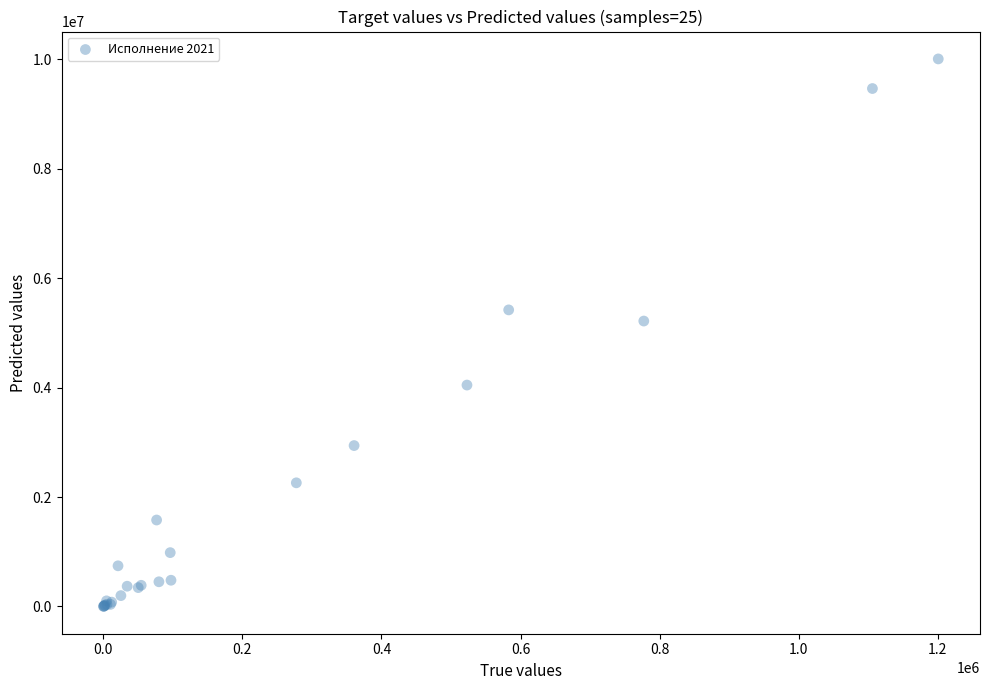

What Y value in the scatter plot is closest to 5004612?

5216433.9